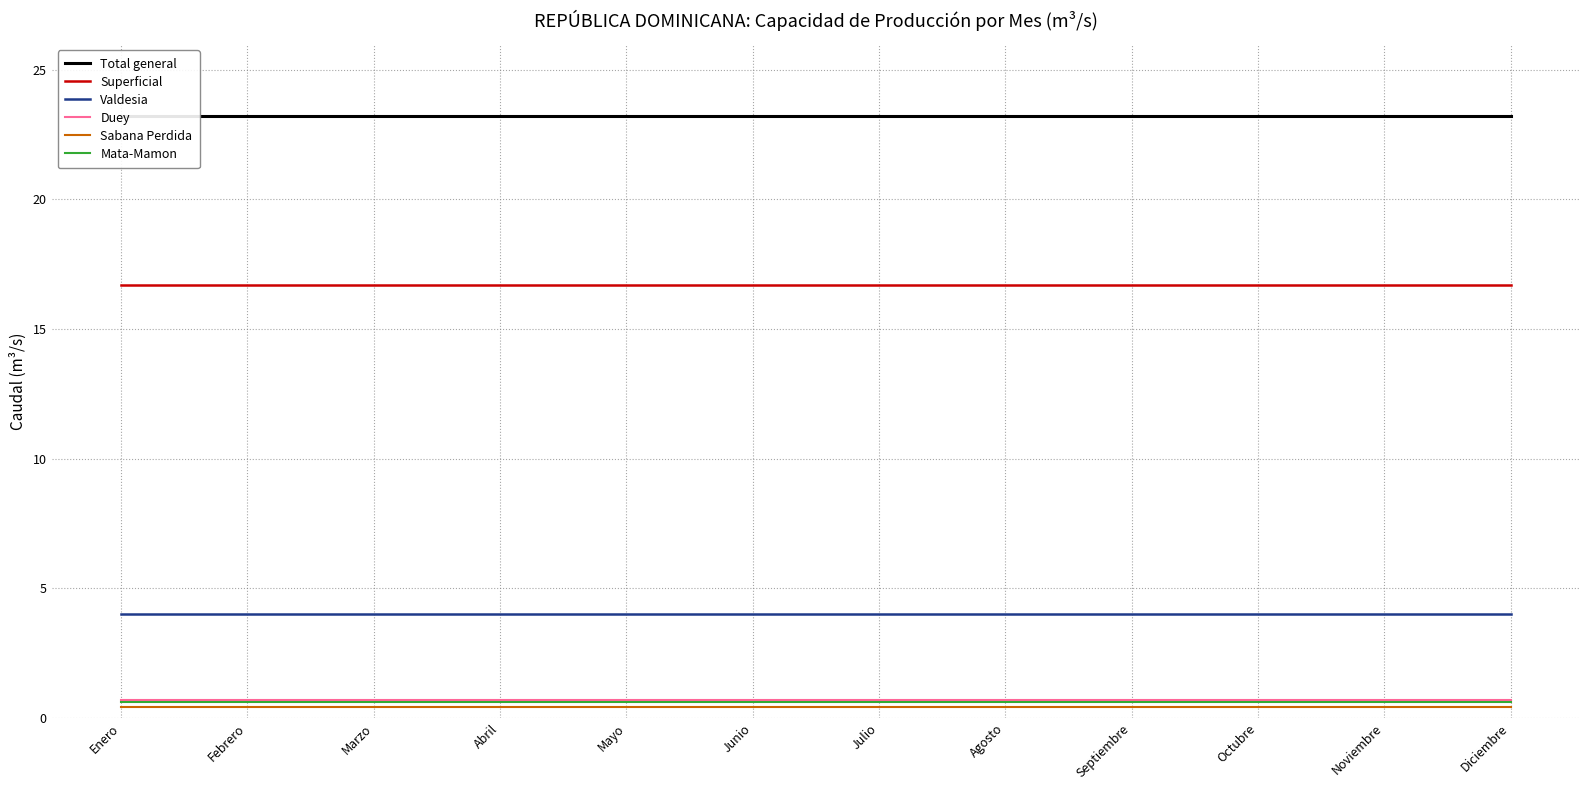

Is it true that Mata-Mamon equals 0.2 at Octubre?

False